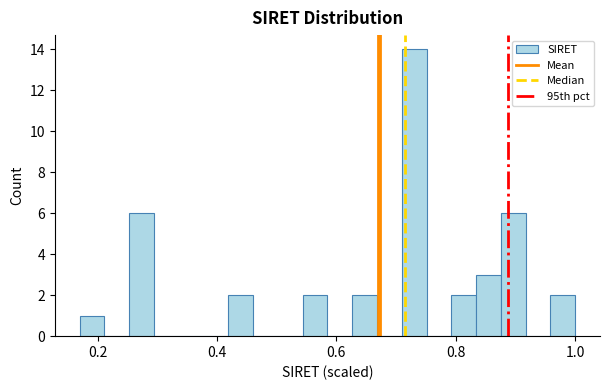

Read against the x-axis, roughly where is the centre of the tallest bar?

0.74